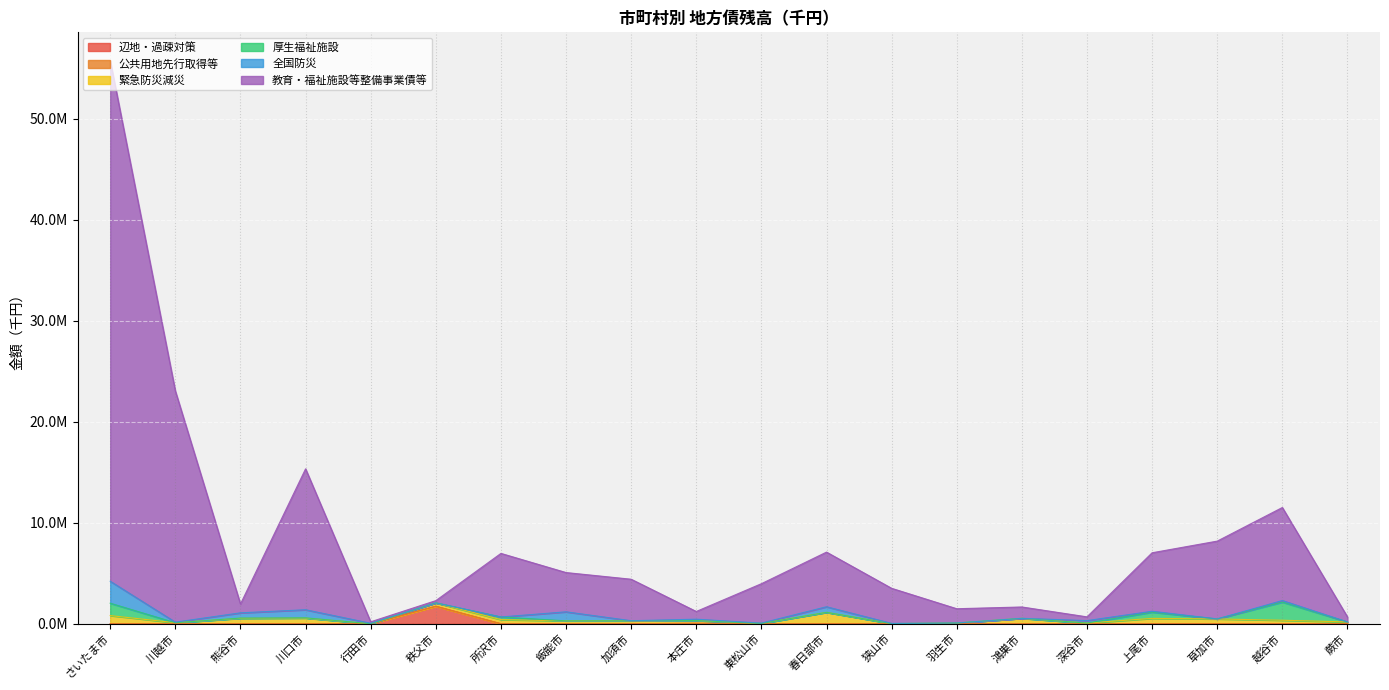

What is the difference between the maximum and minimum values in the 教育・福祉施設等整備事業債等 series?

51416151